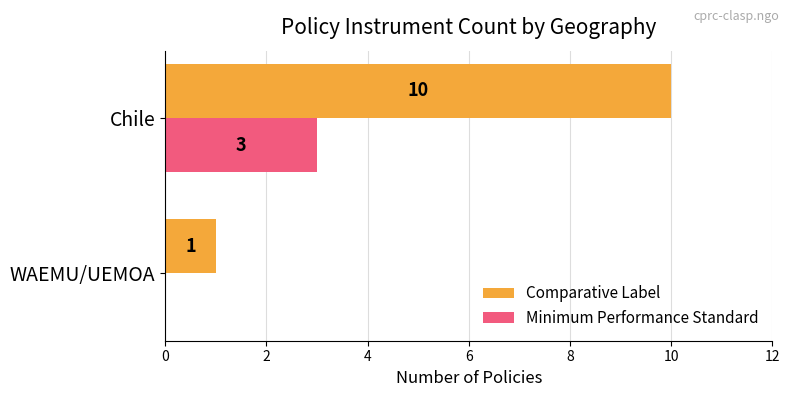

What is the sum of all Comparative Label values?

11